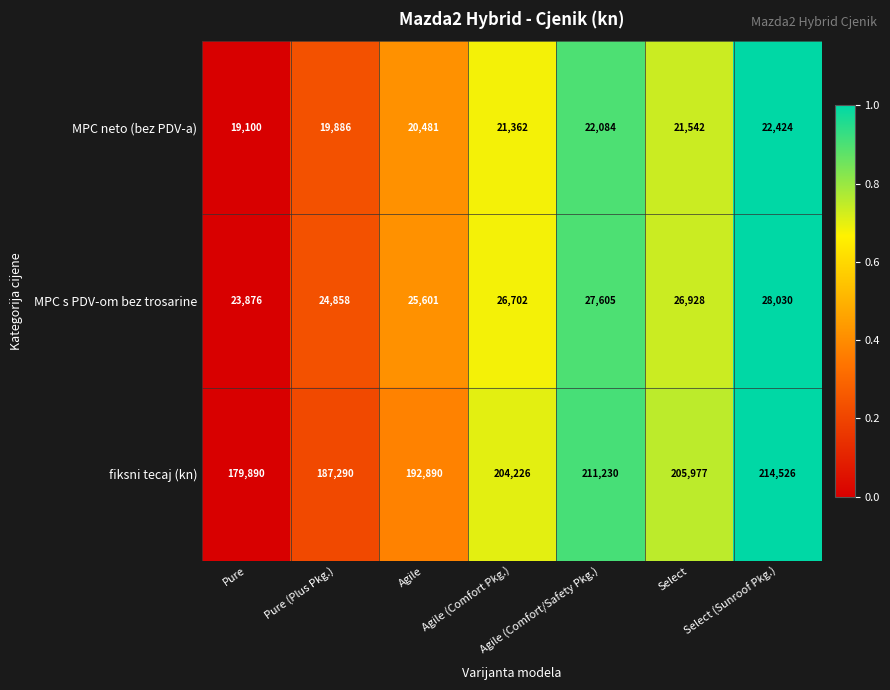

At which category is the sum across all series the highest?

Select (Sunroof Pkg.)